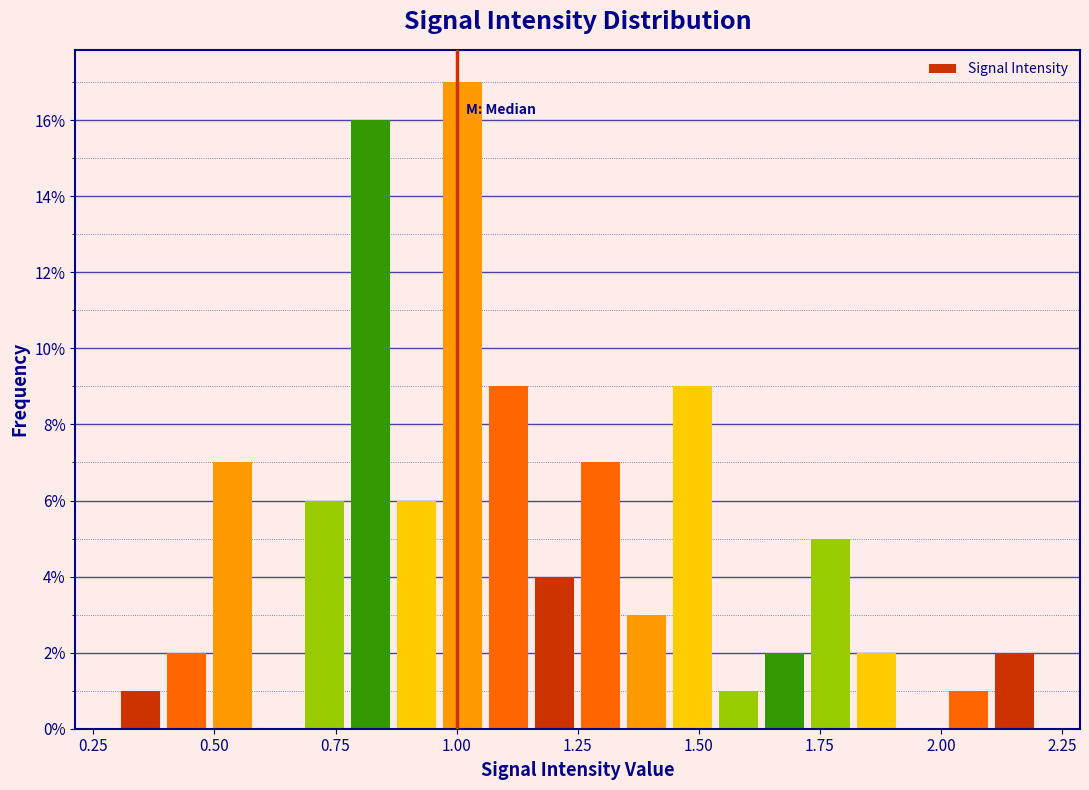

Around what value on the x-axis is the tallest bar? Give the approximate position of its centre, as read against the axis.

1.00